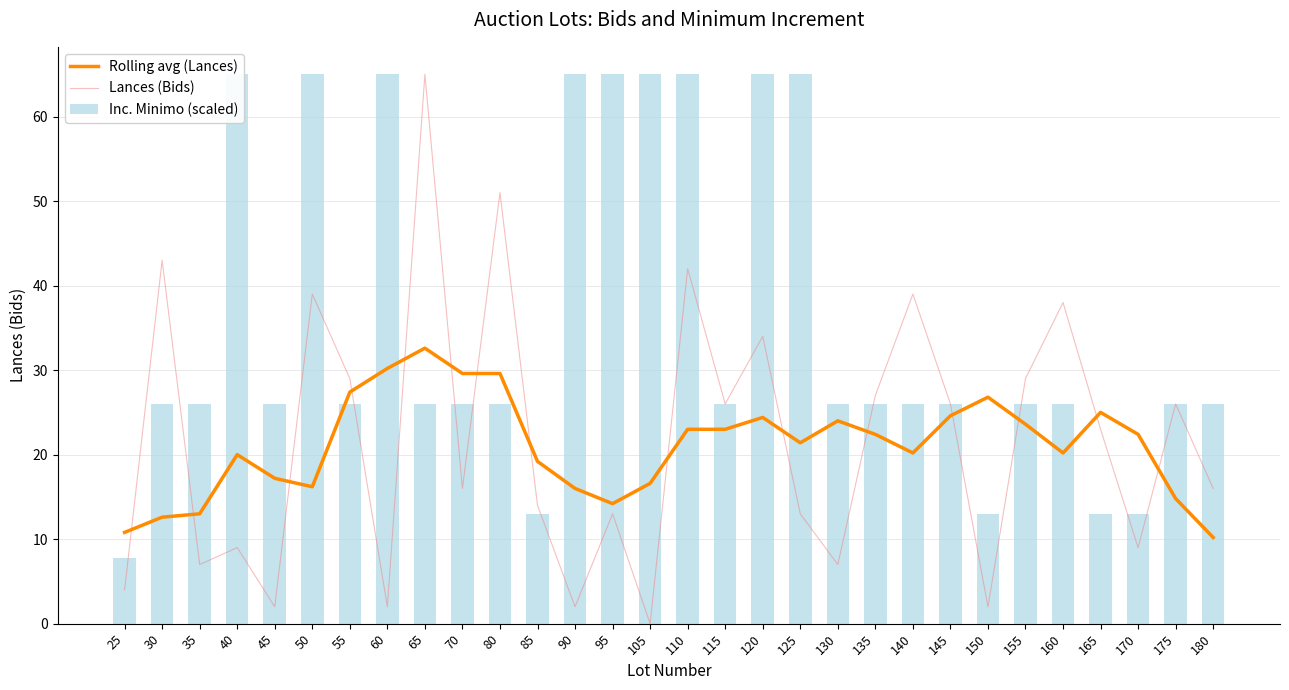

What is the total value across all series at 30?

81.6